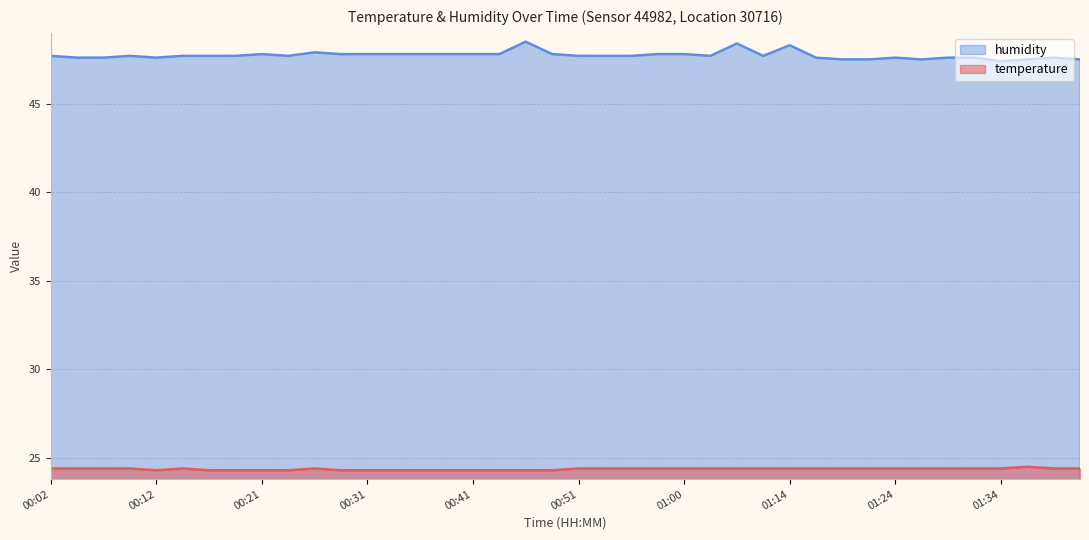

At how many categories does at least one series exceed 41?

40